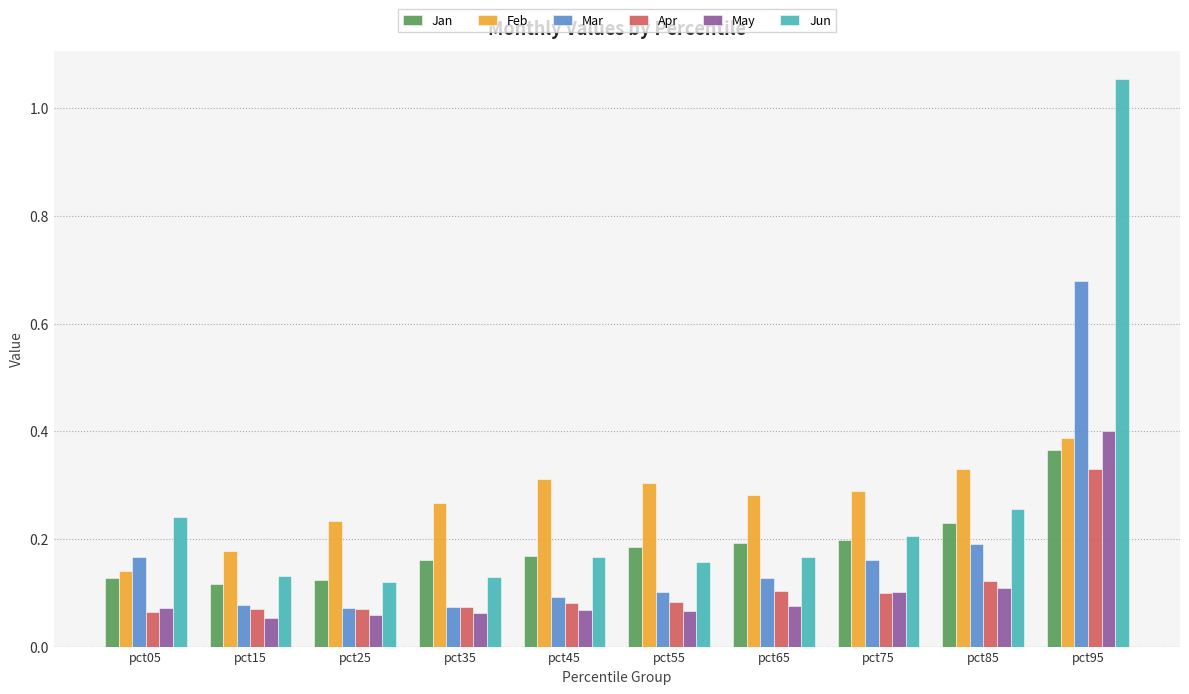

What is the sum of all Feb values?

2.7